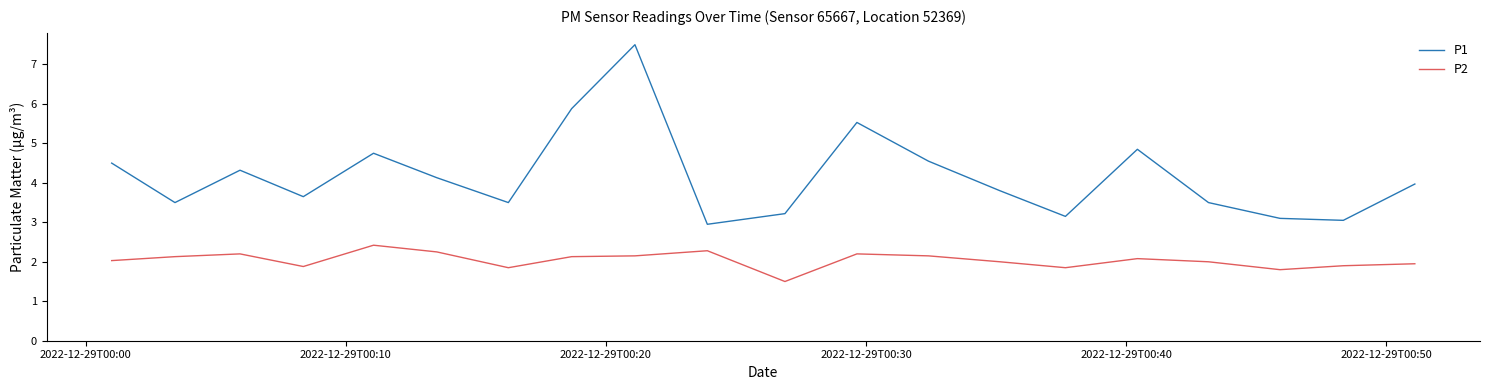

Which series has the widest spread of values?

P1